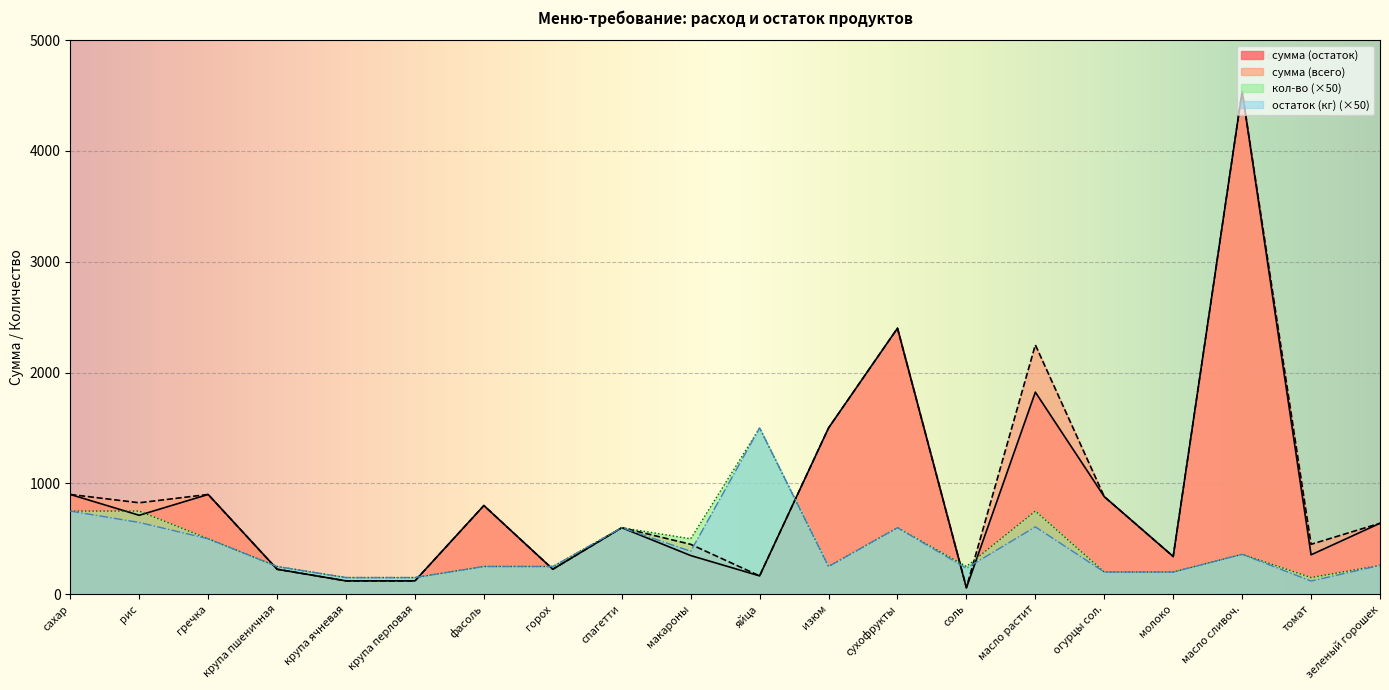

What are all the series names shown in the legend?

сумма (остаток), сумма (всего), кол-во (×50), остаток (кг) (×50)